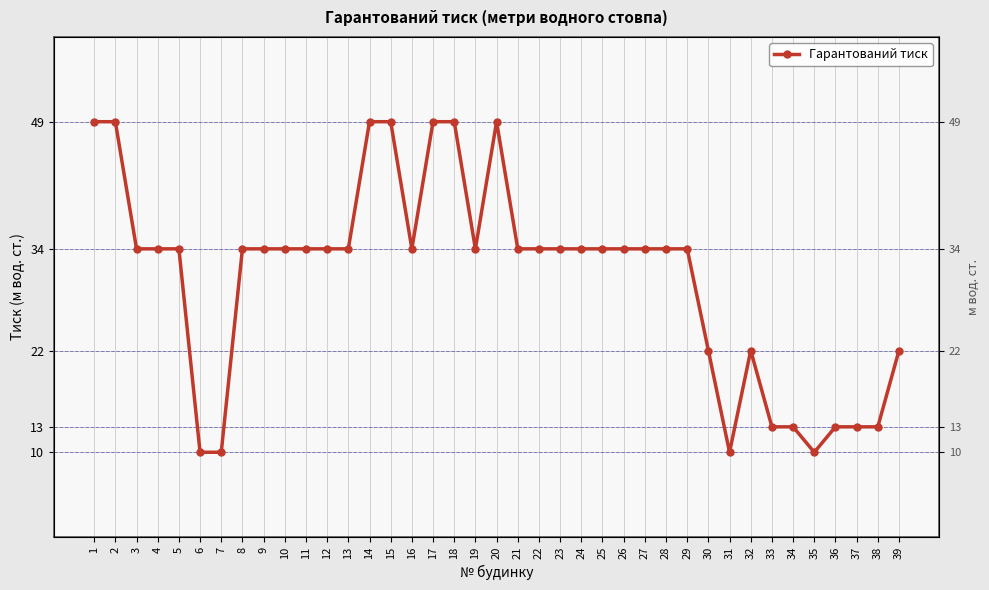

Where does the data first go above 34?

1